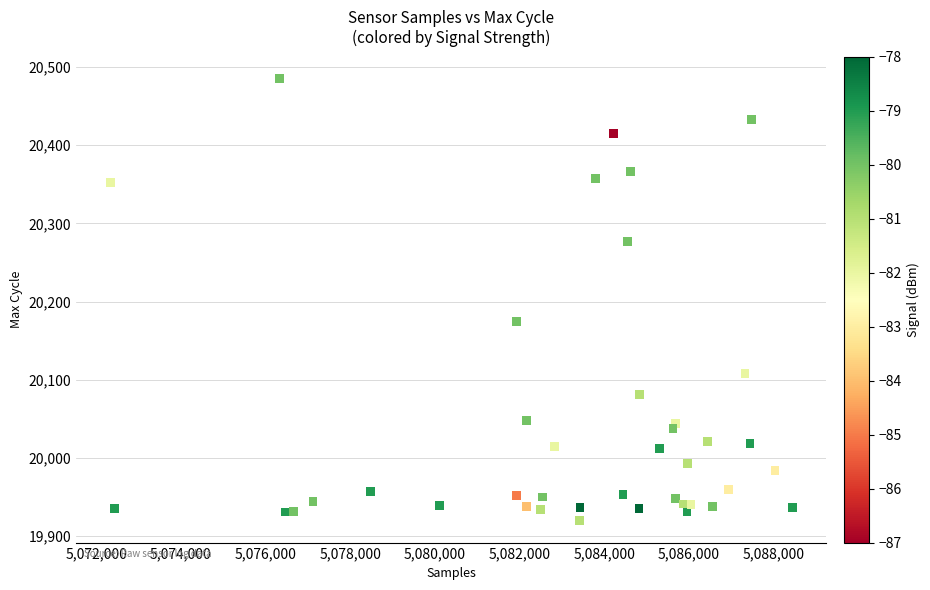

What Y value in the scatter plot is closest to 20202?

20175